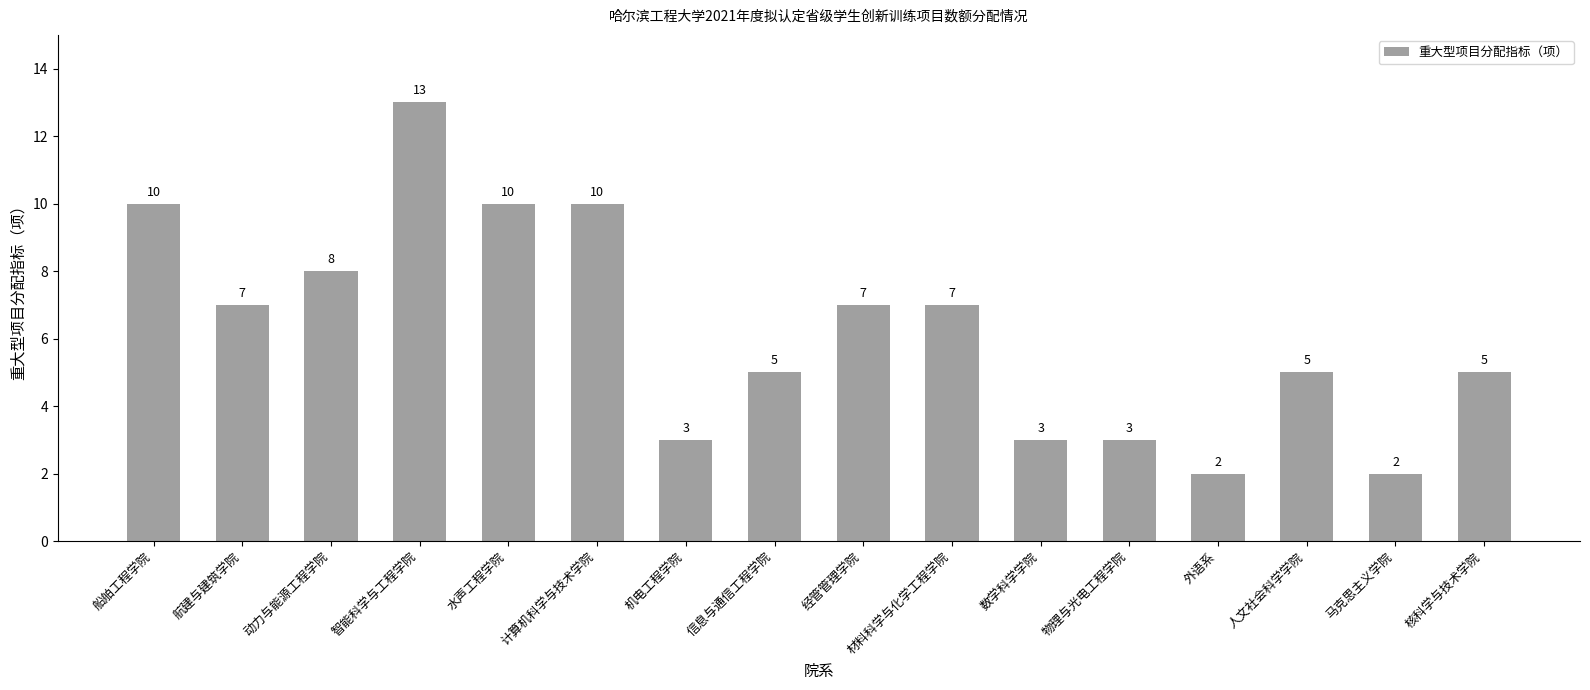

What is the label of the 12th bar from the right?

水声工程学院